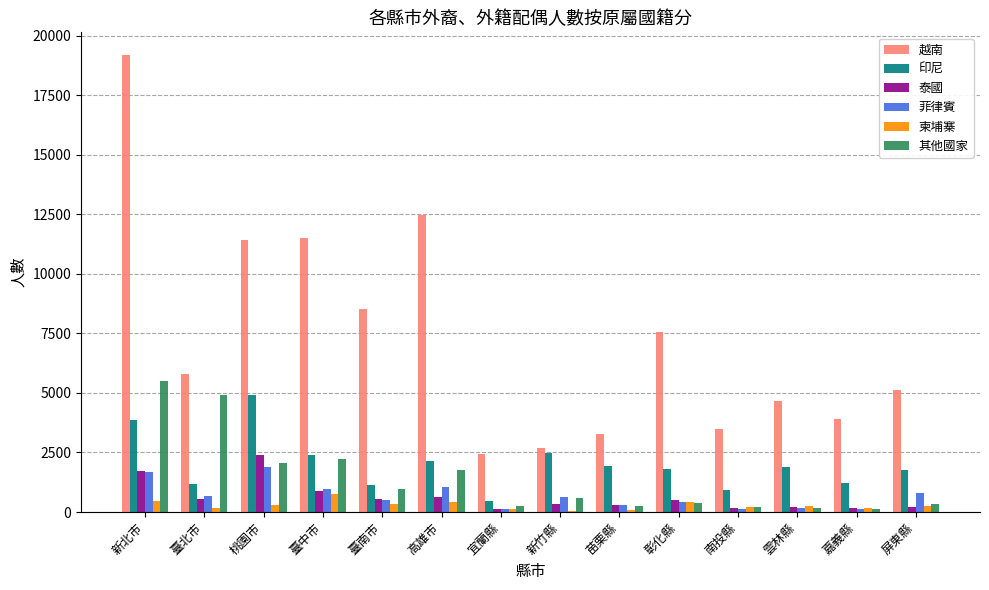

Is it true that 菲律賓 equals 648 at 新竹縣?

True